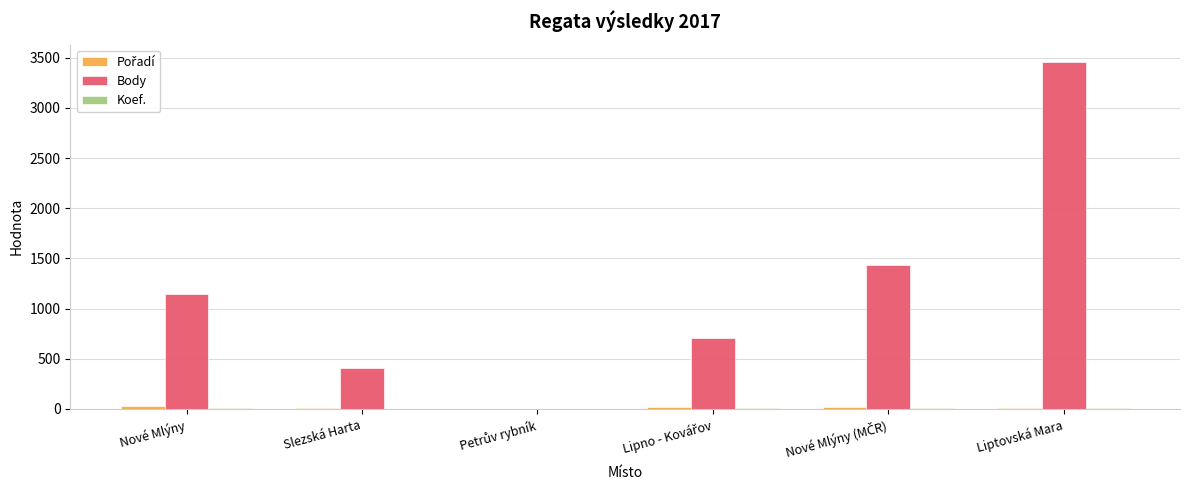

At which category is the sum across all series the highest?

Liptovská Mara